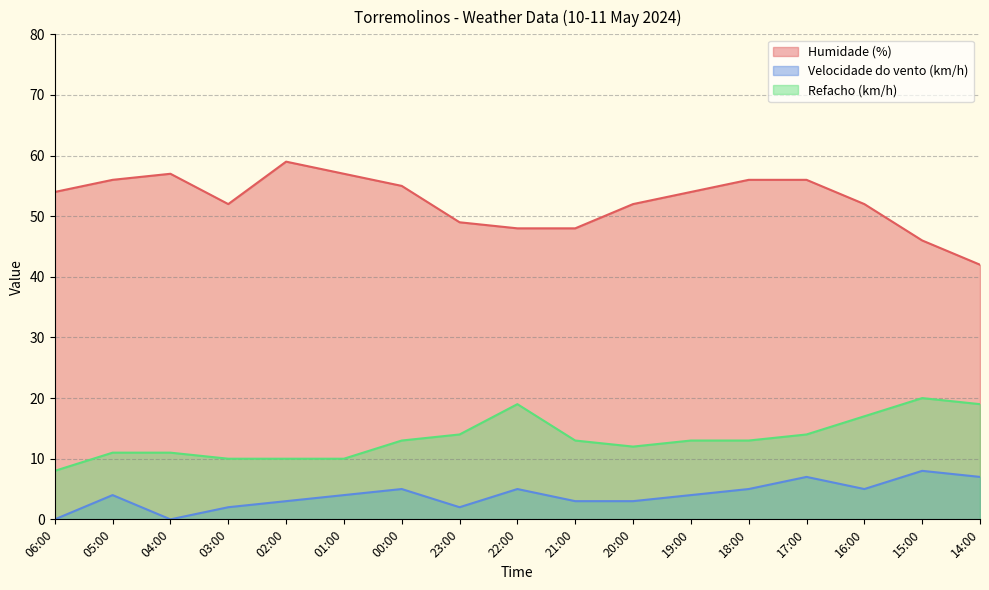

Reading left to right, transcribe all the data shown in this chart.

Humidade (%): 06:00=54	05:00=56	04:00=57	03:00=52	02:00=59	01:00=57	00:00=55	23:00=49	22:00=48	21:00=48	20:00=52	19:00=54	18:00=56	17:00=56	16:00=52	15:00=46	14:00=42
Velocidade do vento (km/h): 06:00=0	05:00=4	04:00=0	03:00=2	02:00=3	01:00=4	00:00=5	23:00=2	22:00=5	21:00=3	20:00=3	19:00=4	18:00=5	17:00=7	16:00=5	15:00=8	14:00=7
Refacho (km/h): 06:00=8	05:00=11	04:00=11	03:00=10	02:00=10	01:00=10	00:00=13	23:00=14	22:00=19	21:00=13	20:00=12	19:00=13	18:00=13	17:00=14	16:00=17	15:00=20	14:00=19